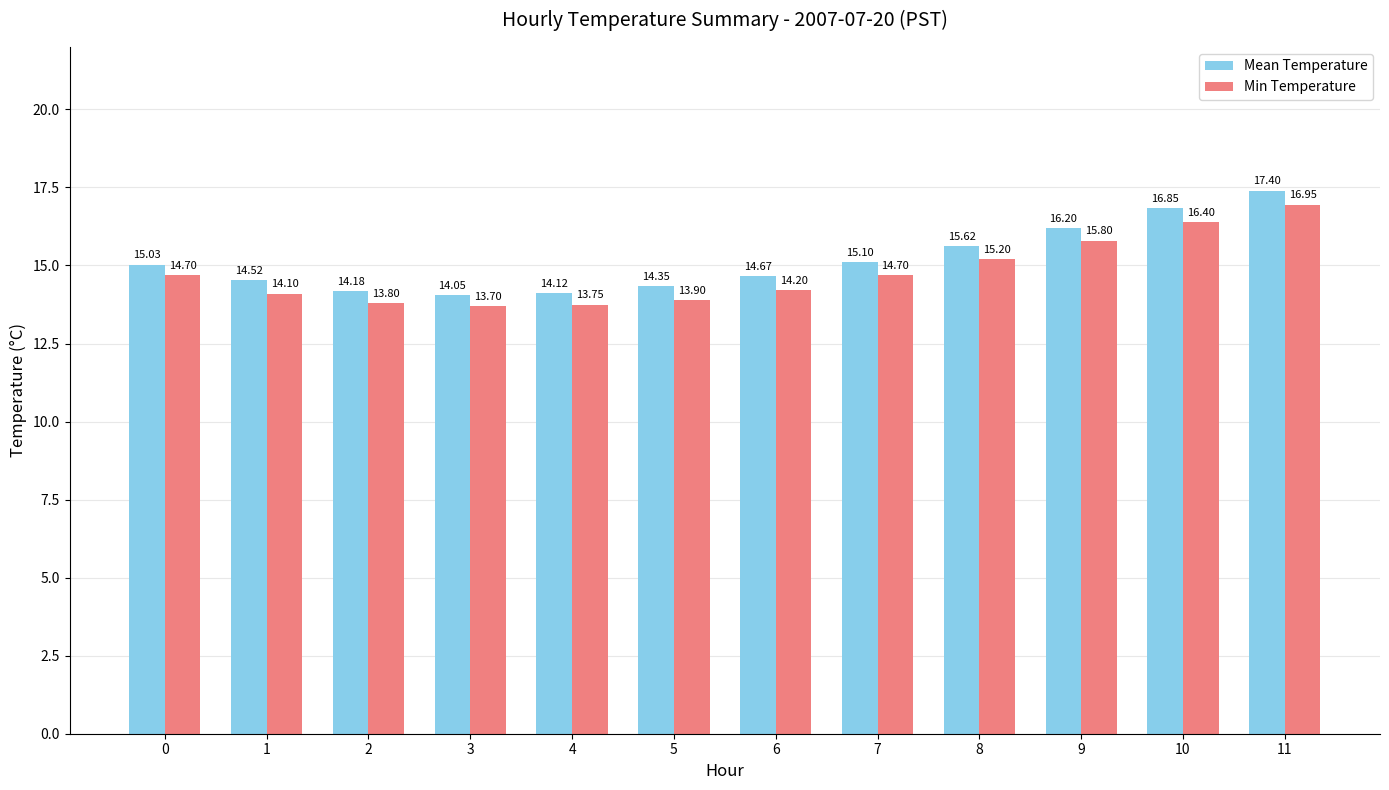

Which series has the largest total across all categories?

Mean Temperature